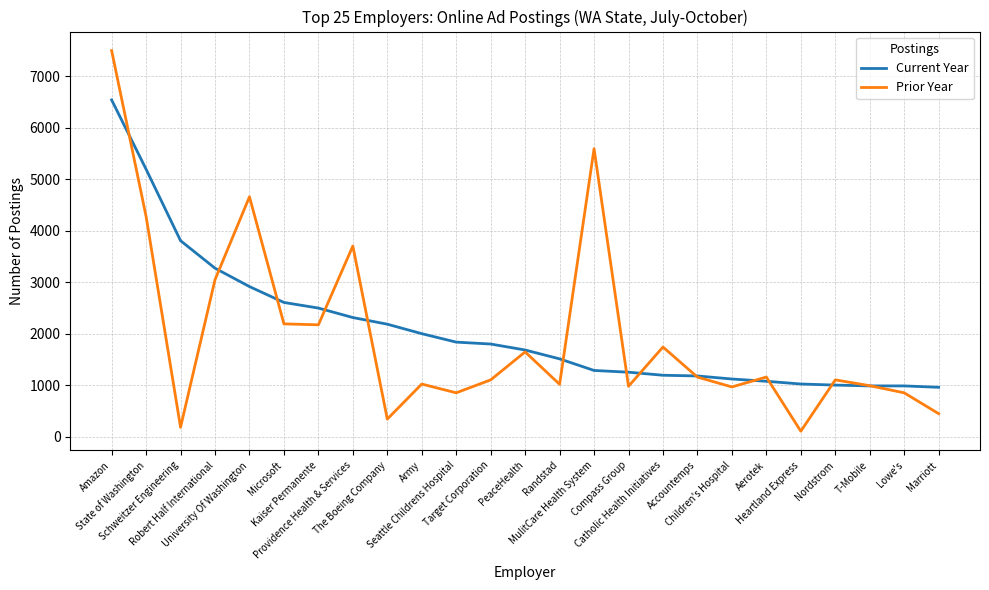

What are all the series names shown in the legend?

Current Year, Prior Year